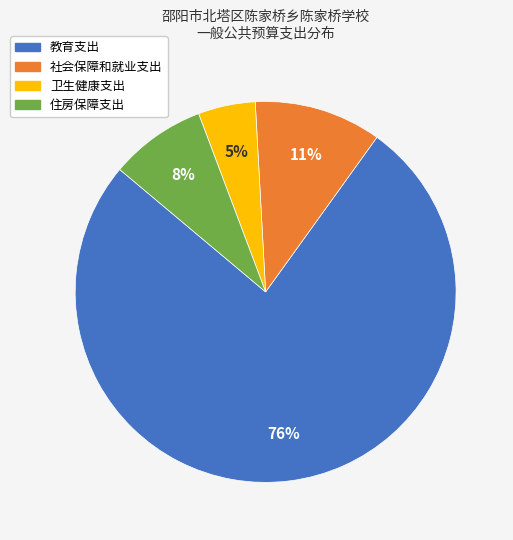

To the nearest percent, what is the difference between the largest and smallest slice percentages?

71%